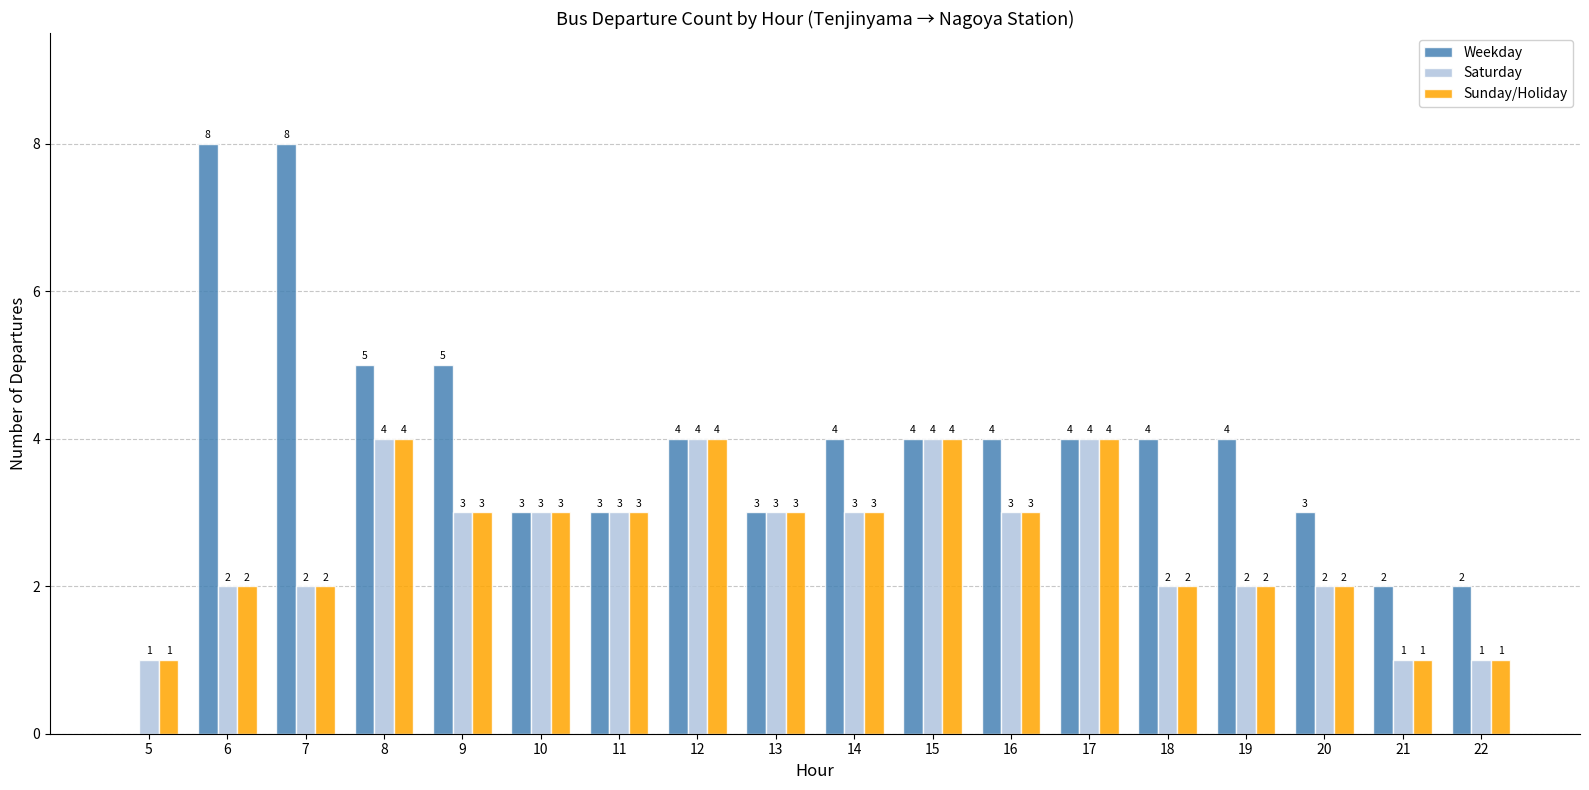

Reading left to right, list all the values displayed in this chart.

Weekday: 5=0	6=8	7=8	8=5	9=5	10=3	11=3	12=4	13=3	14=4	15=4	16=4	17=4	18=4	19=4	20=3	21=2	22=2
Saturday: 5=1	6=2	7=2	8=4	9=3	10=3	11=3	12=4	13=3	14=3	15=4	16=3	17=4	18=2	19=2	20=2	21=1	22=1
Sunday/Holiday: 5=1	6=2	7=2	8=4	9=3	10=3	11=3	12=4	13=3	14=3	15=4	16=3	17=4	18=2	19=2	20=2	21=1	22=1